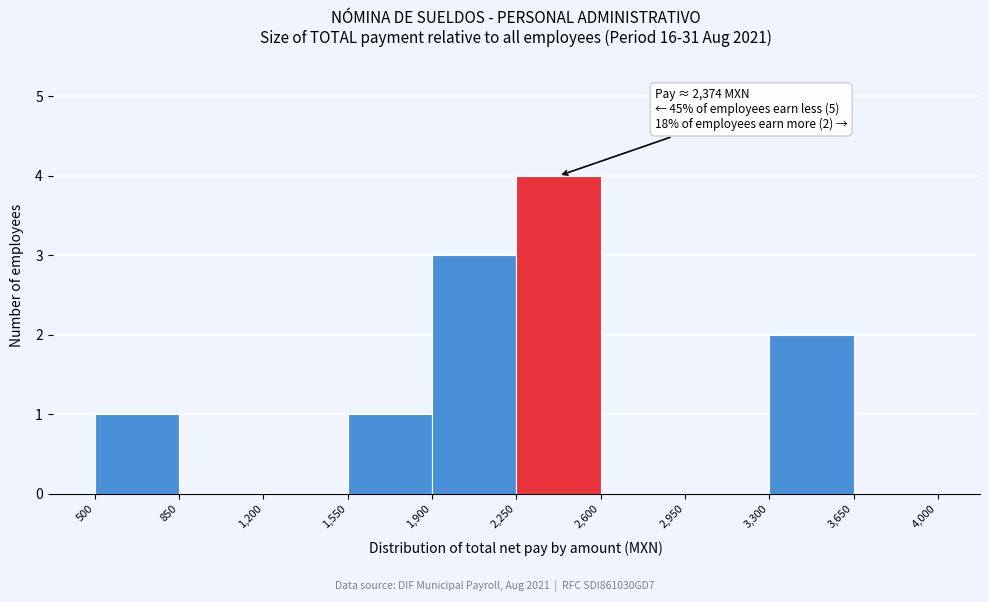

Which range on the x-axis has the tallest bar?

2,250 to 2,600